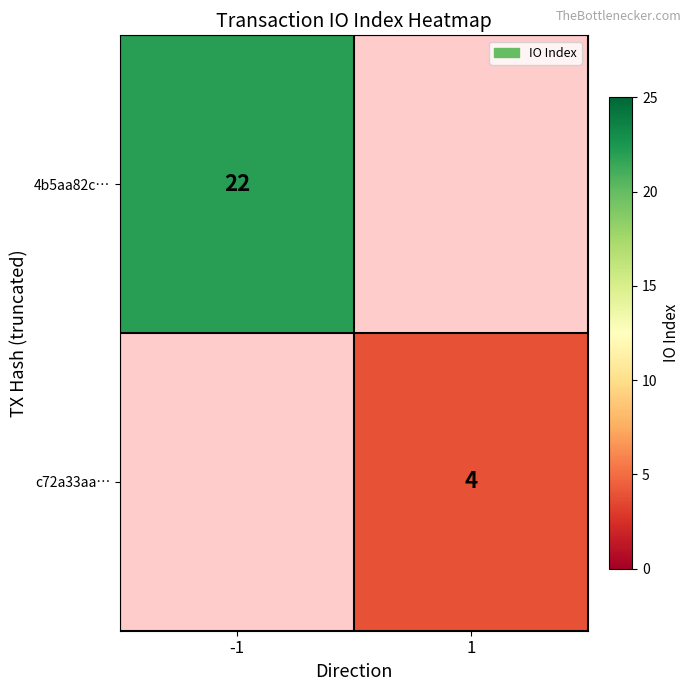

True or false: 4b5aa82c… has a value of 22 at -1.

True